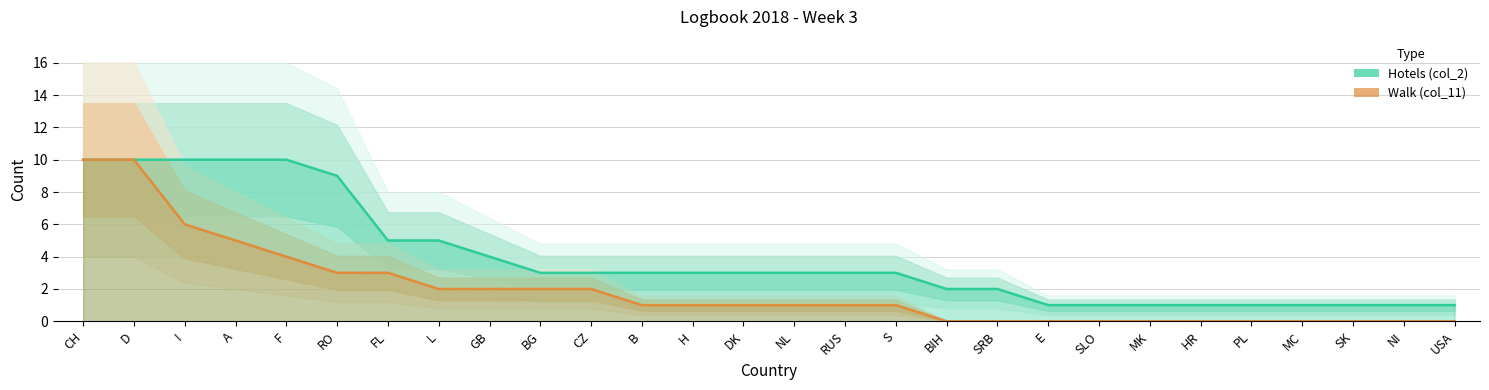

What is the difference between the maximum and minimum values in the Hotels (col_2) series?

9